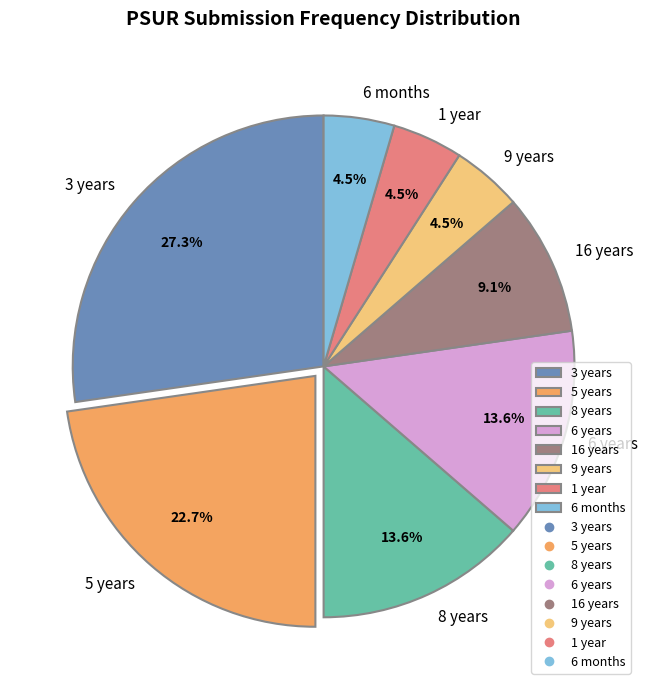

What percentage is NOT represented by 8 years?

86.4%